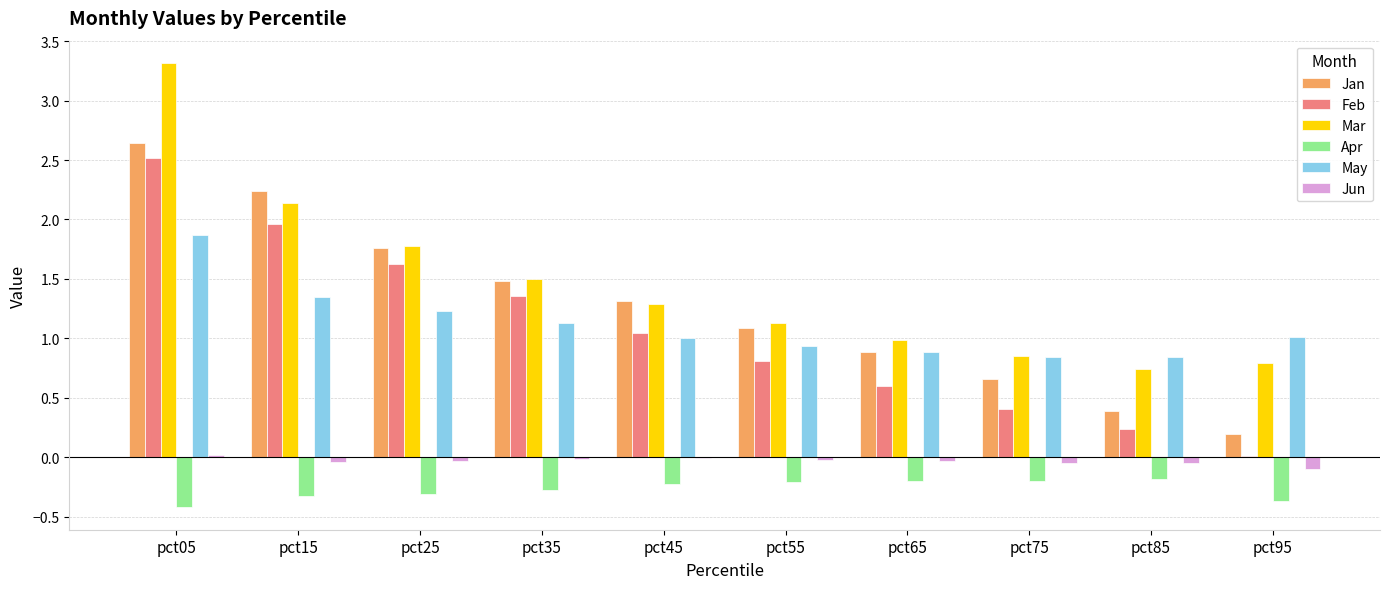

What is the maximum value for Mar?

3.3